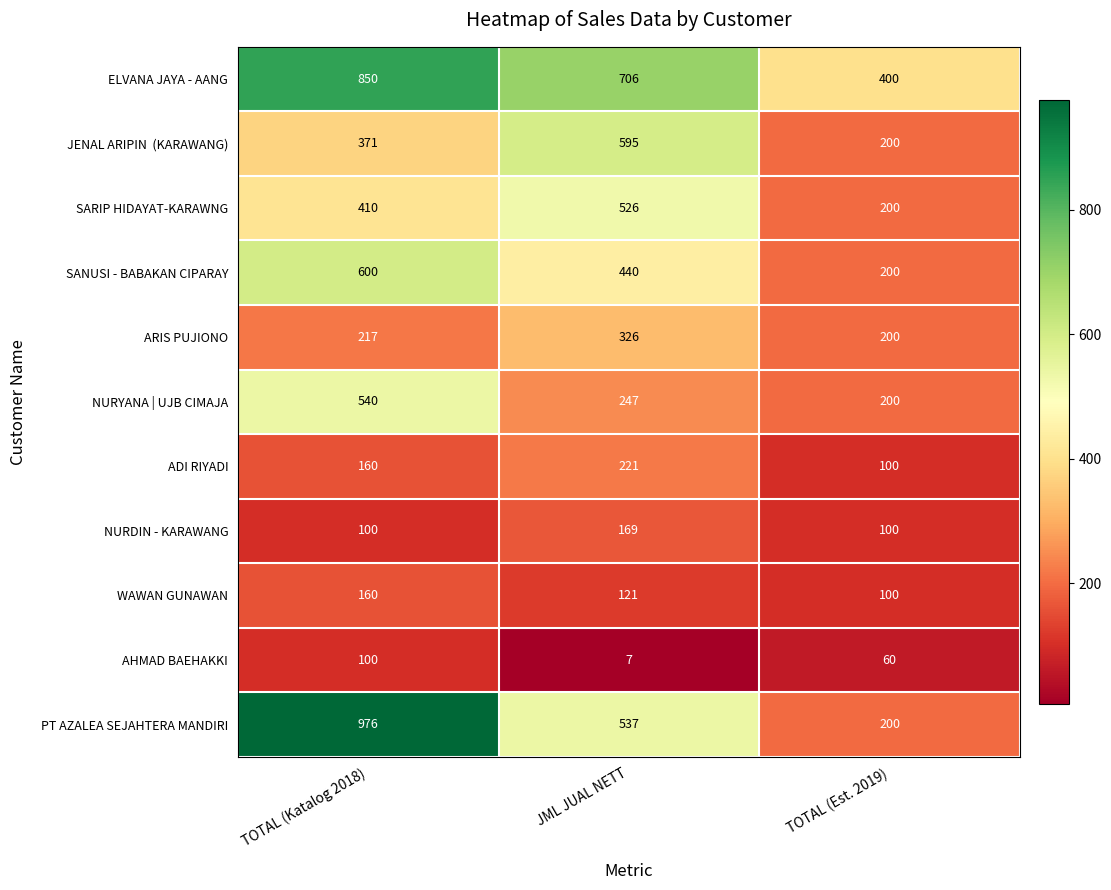

The value of NURYANA | UJB CIMAJA at JML JUAL NETT is 247. True or false?

True